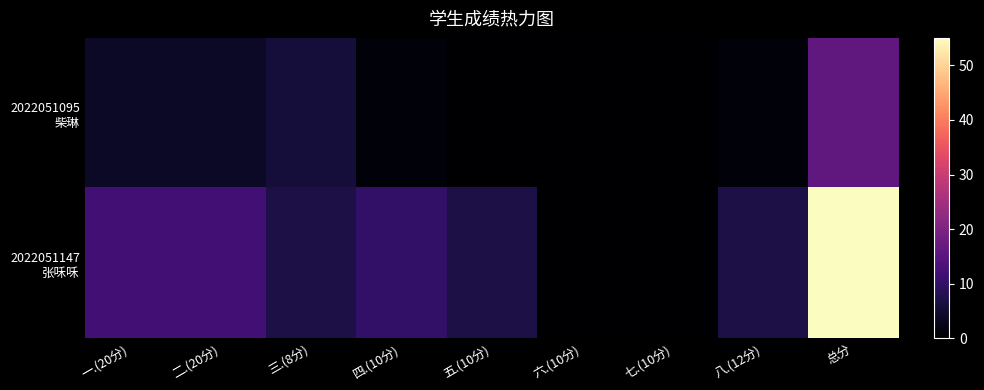

List the series in order of their peak value, highest first.

2022051147 张咊咊, 2022051095 柴琳